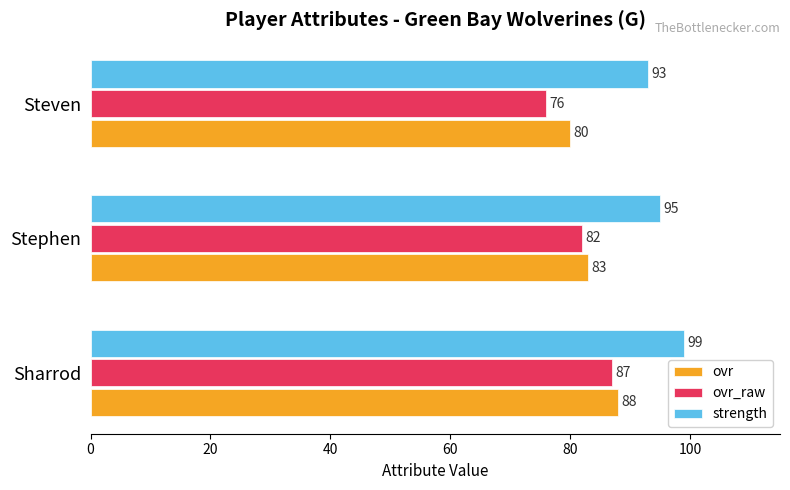

How many strength values are between 93 and 99?

3